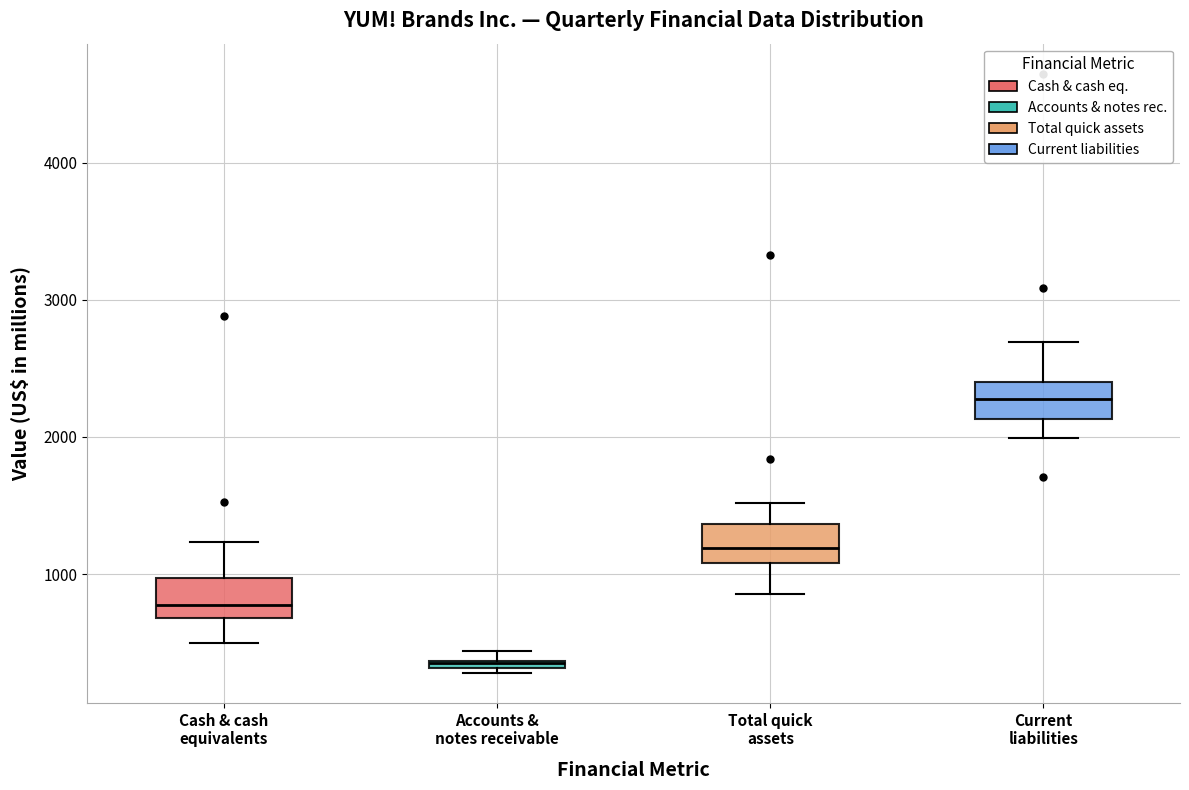

Which box's median line is the lowest?

Accounts & notes receivable